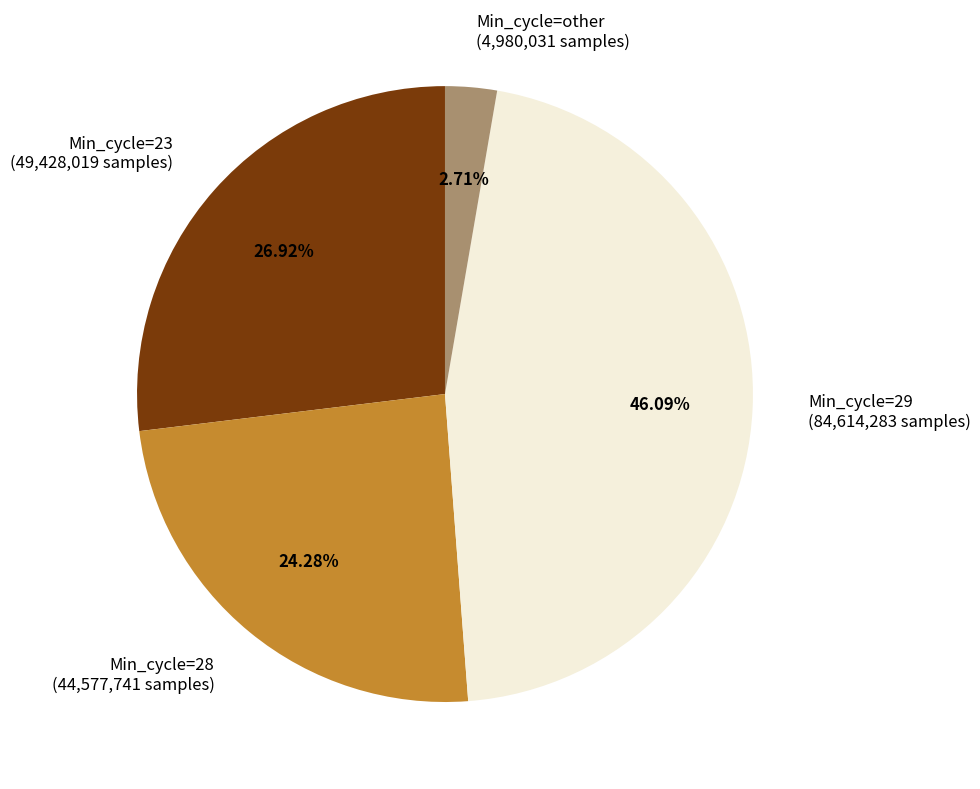

Is there any slice that represents more than half of the pie?

No